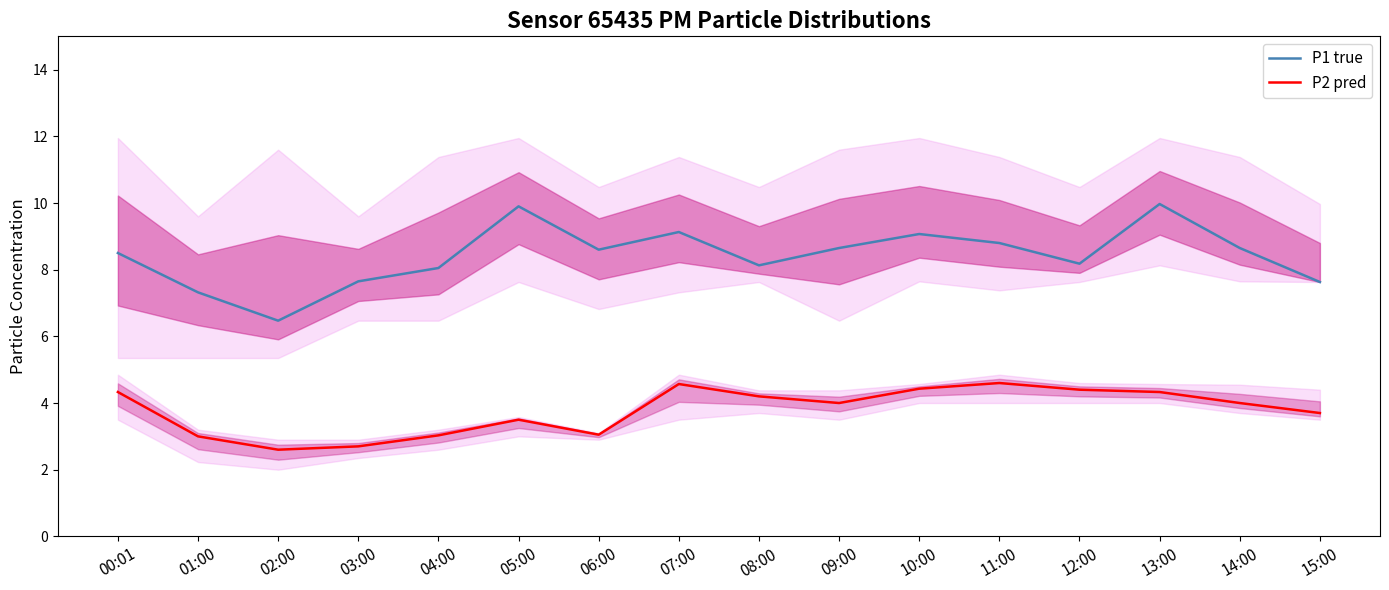

How many lines are shown in the chart?

2